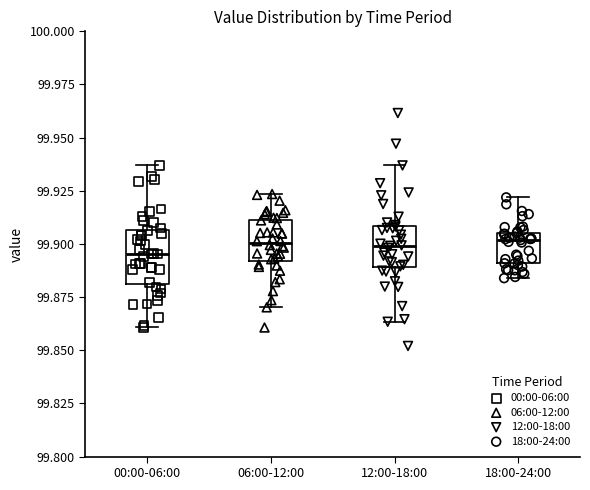

Reading left to right, transcribe this box plot: for each box, give where its median line is, the range the box spans, and where its two whiskers end, as read against the y-axis. The values are not printed on the chart, so give them approximately, as read against the axis.

00:00-06:00: median 99.895, box 99.880 to 99.905, whiskers 99.860 to 99.935
06:00-12:00: median 99.900, box 99.890 to 99.910, whiskers 99.870 to 99.925
12:00-18:00: median 99.900, box 99.890 to 99.910, whiskers 99.865 to 99.935
18:00-24:00: median 99.900, box 99.890 to 99.905, whiskers 99.885 to 99.920